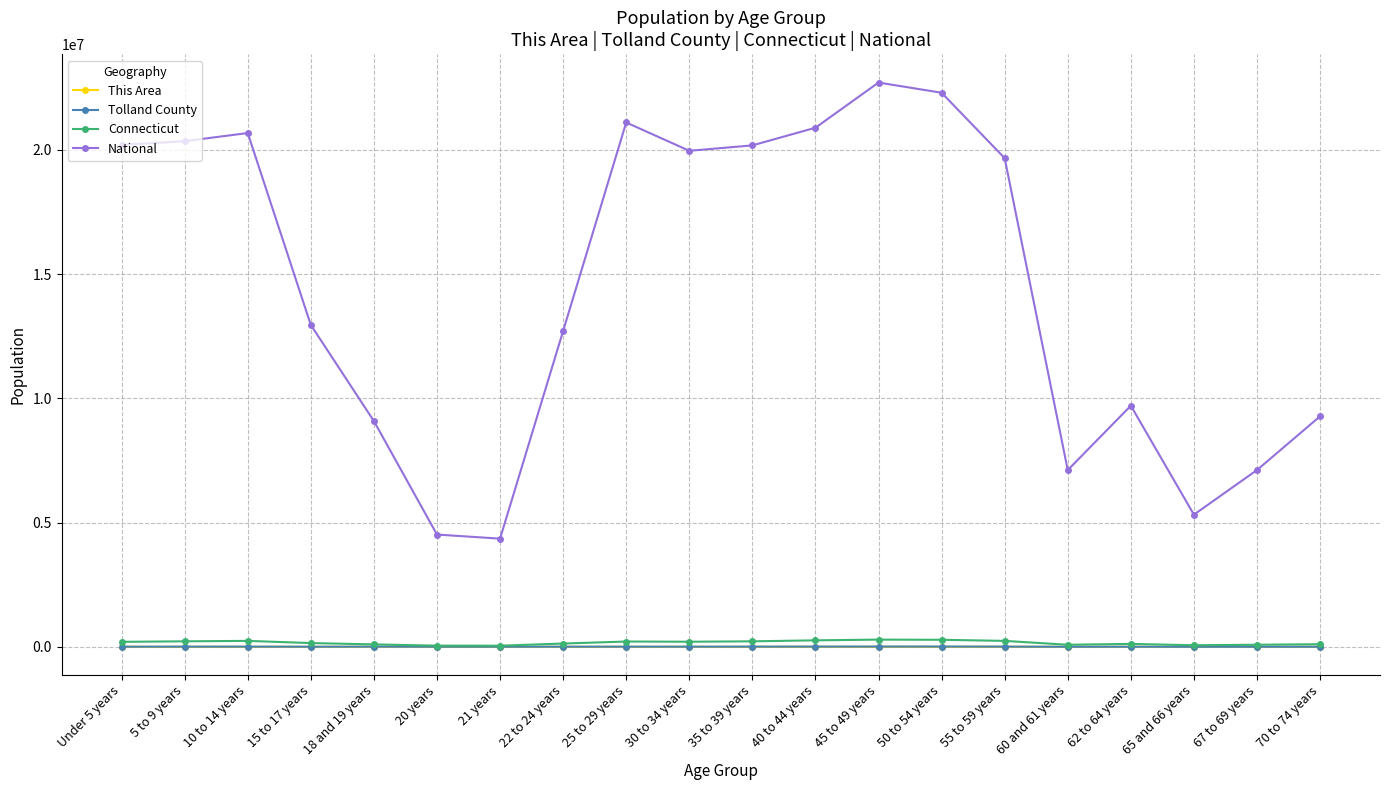

In This Area, how many points are higher than both neighbors (excluding endpoints)?

3